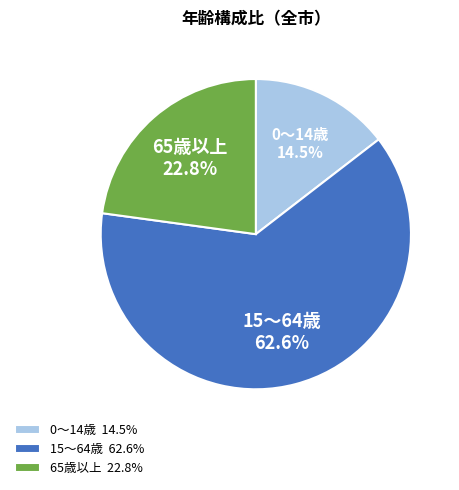

Which has a higher value, 0～14歳 or 15～64歳?

15～64歳